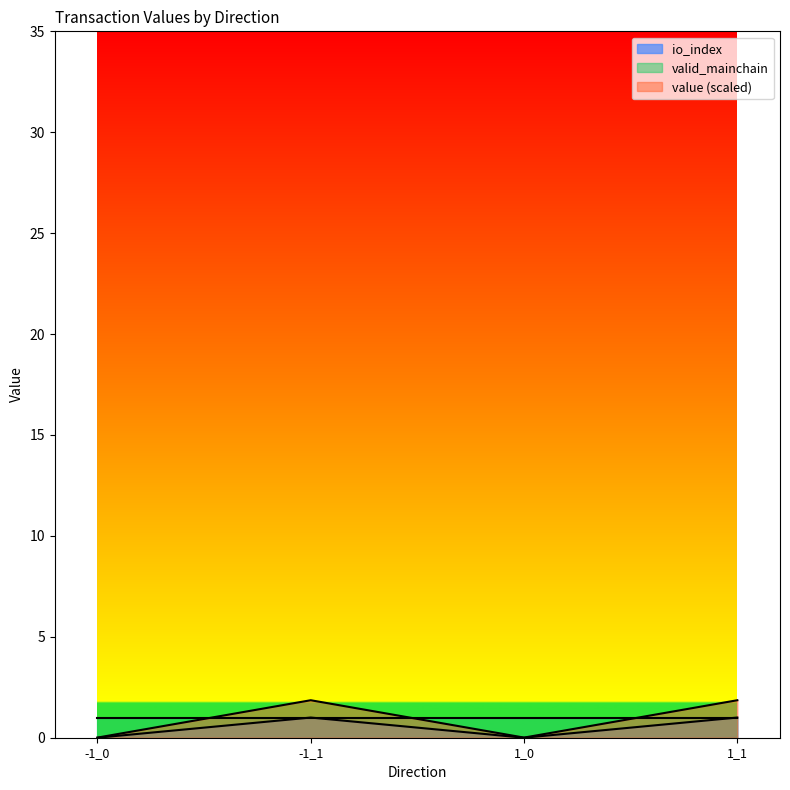

What position from the left is 1_1?

4